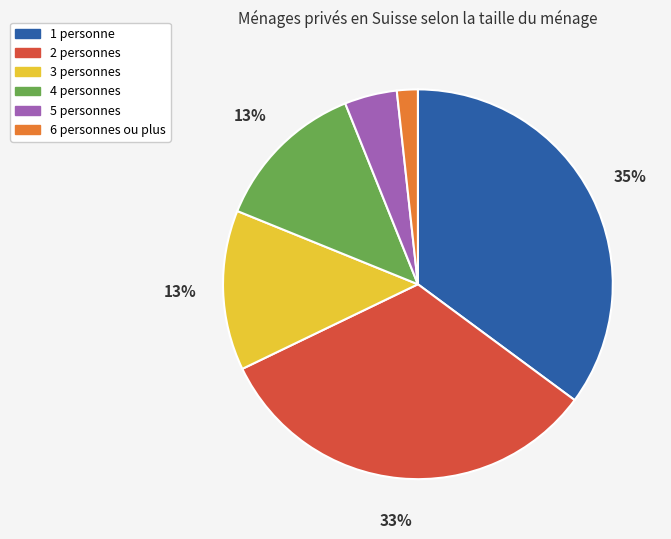

To the nearest percent, what portion does 2 personnes represent?

33%